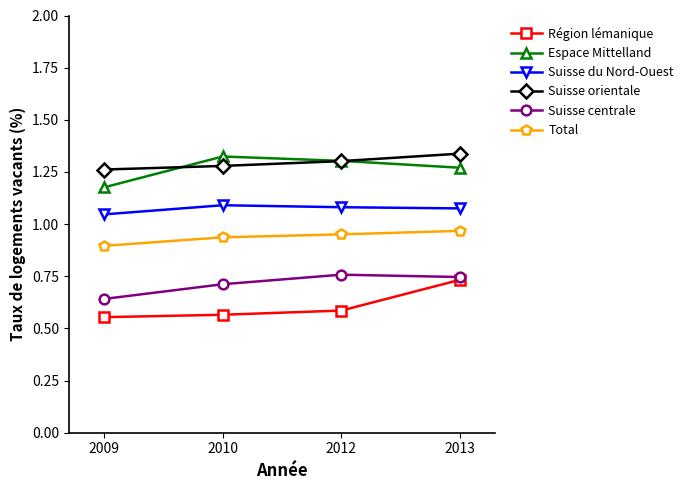

What is the difference between the maximum and second lowest values in the Suisse orientale series?

0.1